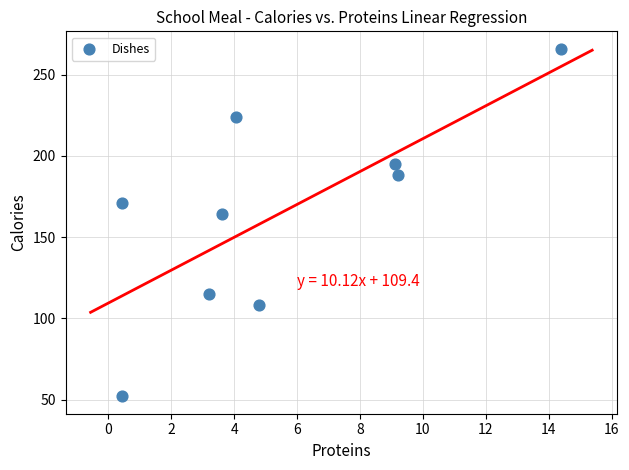

What Y value in the scatter plot is closest to 159?

164